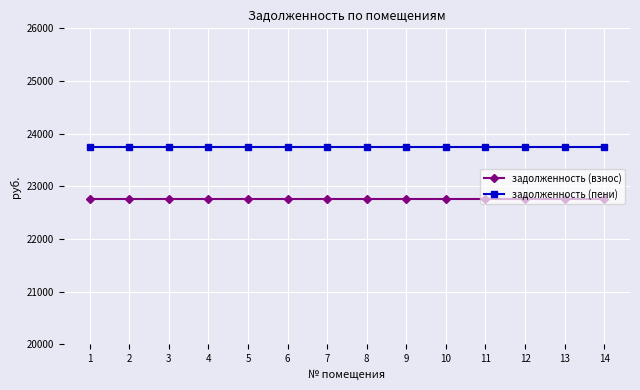

Reading left to right, extract all data points from this chart.

задолженность (взнос): 1=22764	2=22764	3=22764	4=22764	5=22764	6=22764	7=22764	8=22764	9=22764	10=22764	11=22764	12=22764	13=22764	14=22764
задолженность (пени): 1=23739	2=23739	3=23739	4=23739	5=23739	6=23739	7=23739	8=23739	9=23739	10=23739	11=23739	12=23739	13=23739	14=23739